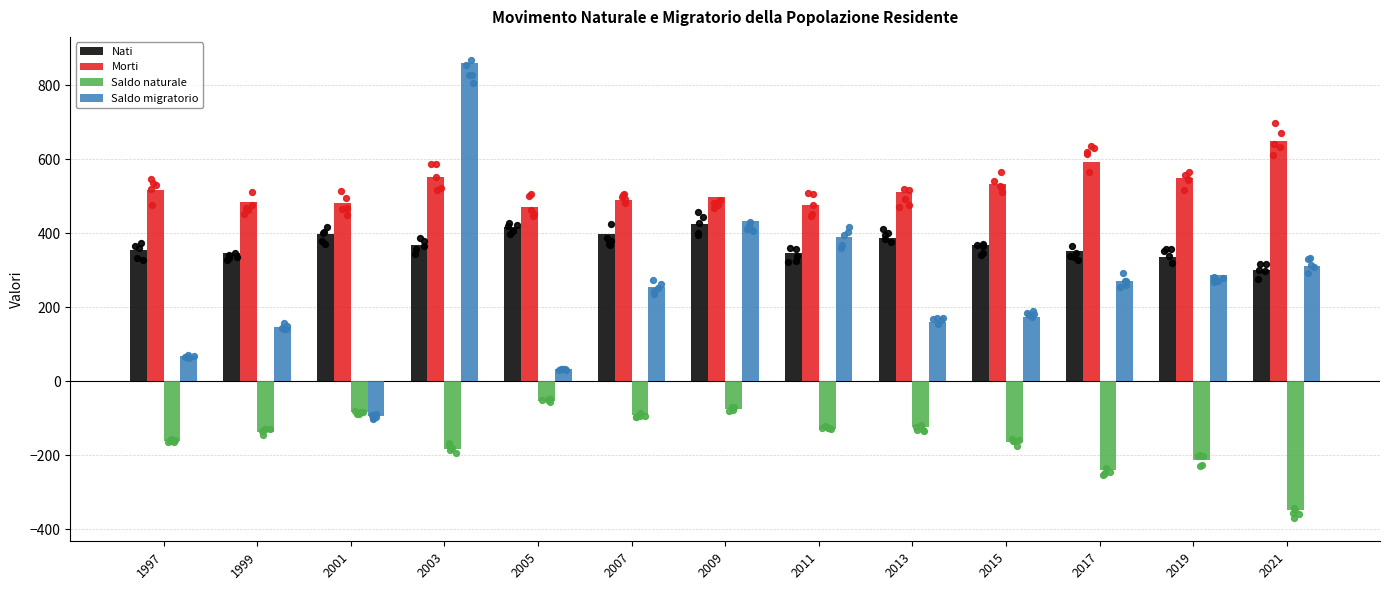

What are all the series names shown in the legend?

Nati, Morti, Saldo naturale, Saldo migratorio